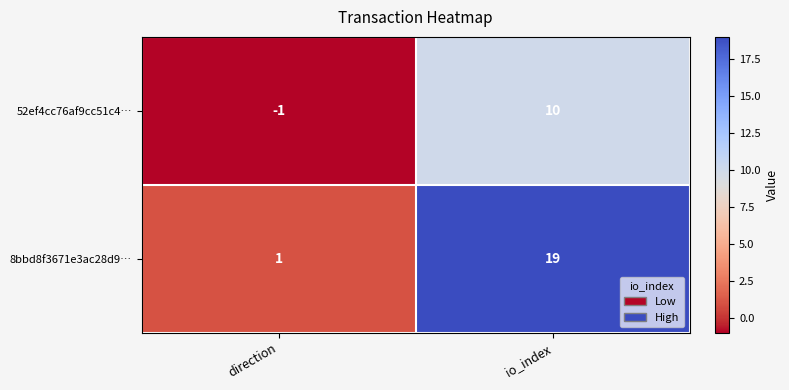

What is the smallest value displayed?

-1